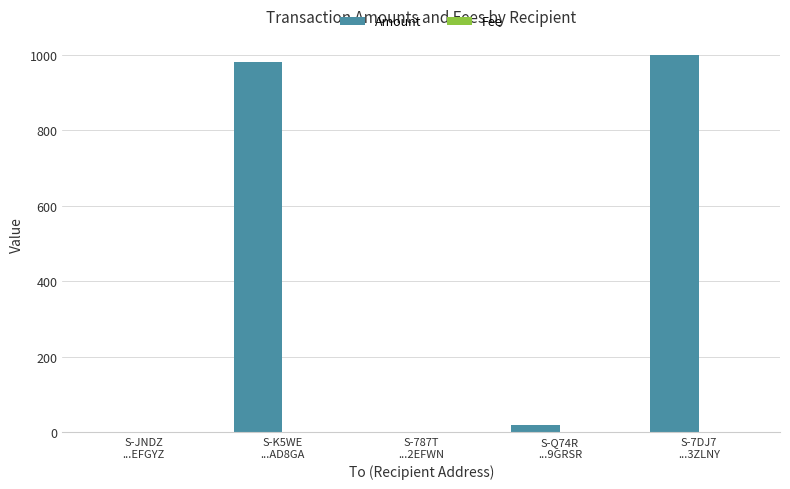

How many data points does each series have?

5